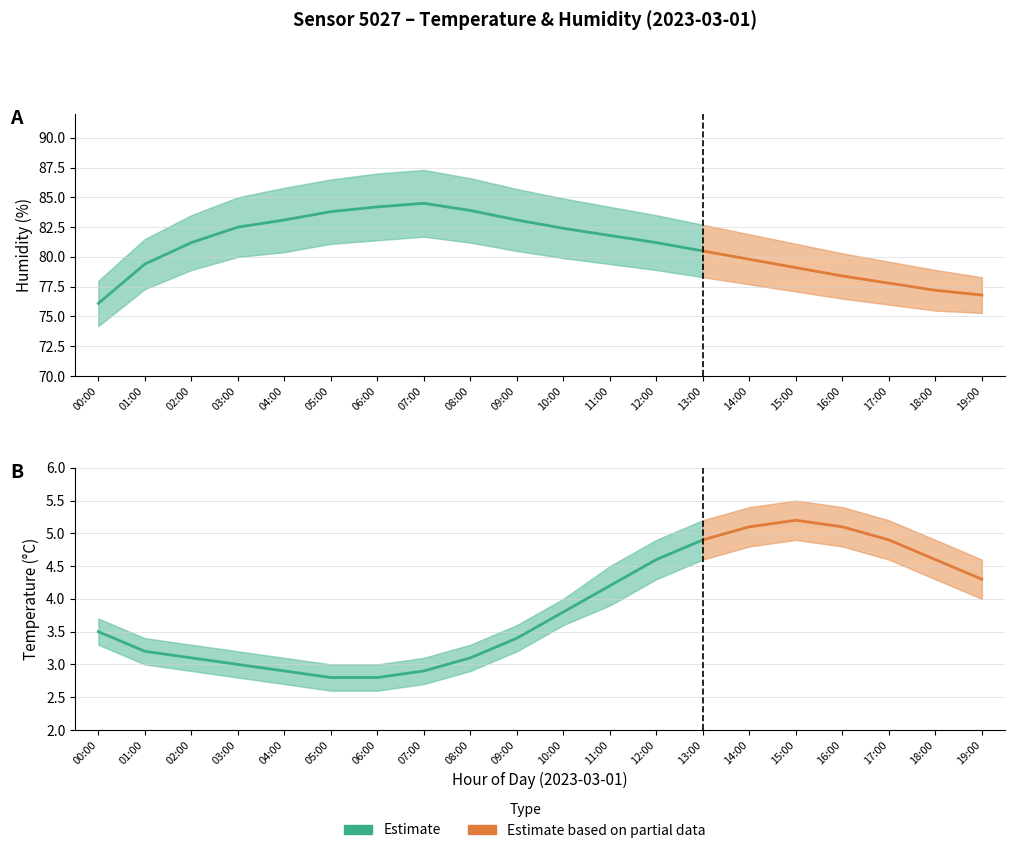

Rank the series at 17:00 from lowest to highest value.

temperature_lower, temperature, temperature_upper, humidity_lower, humidity, humidity_upper